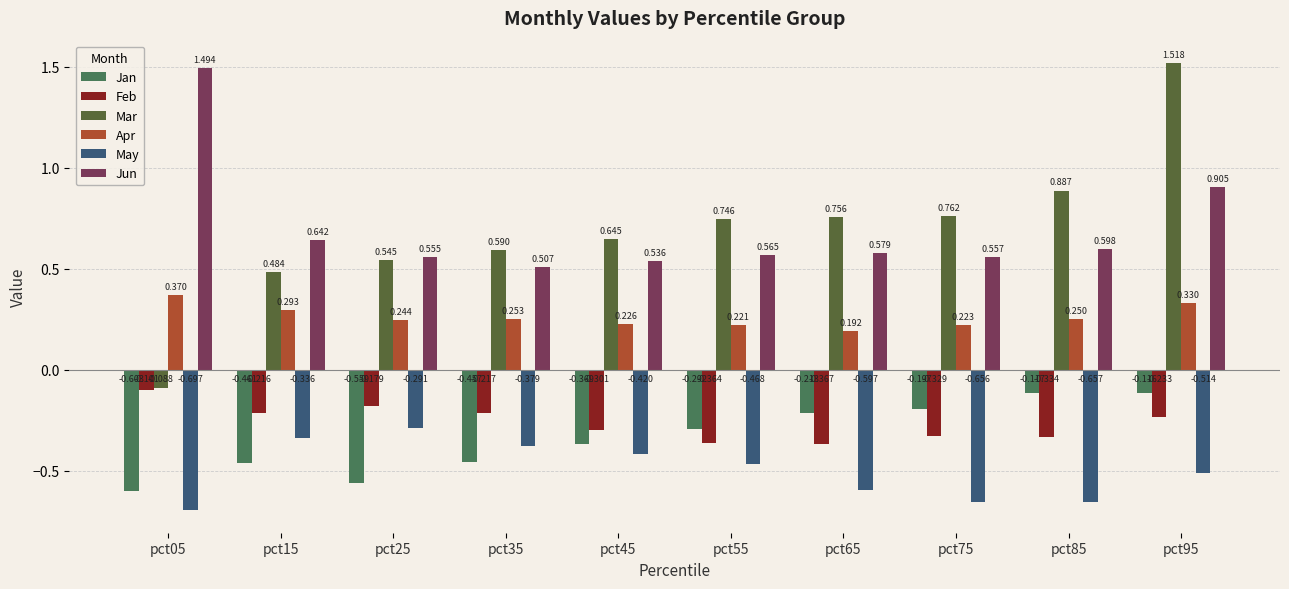

What is the difference between the maximum and minimum values in the Jan series?

0.5